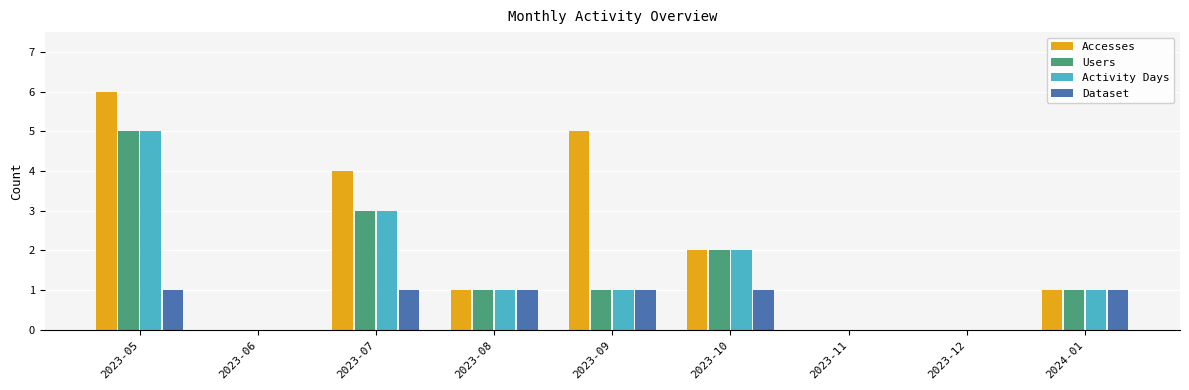

What is the sum of all Users values?

13